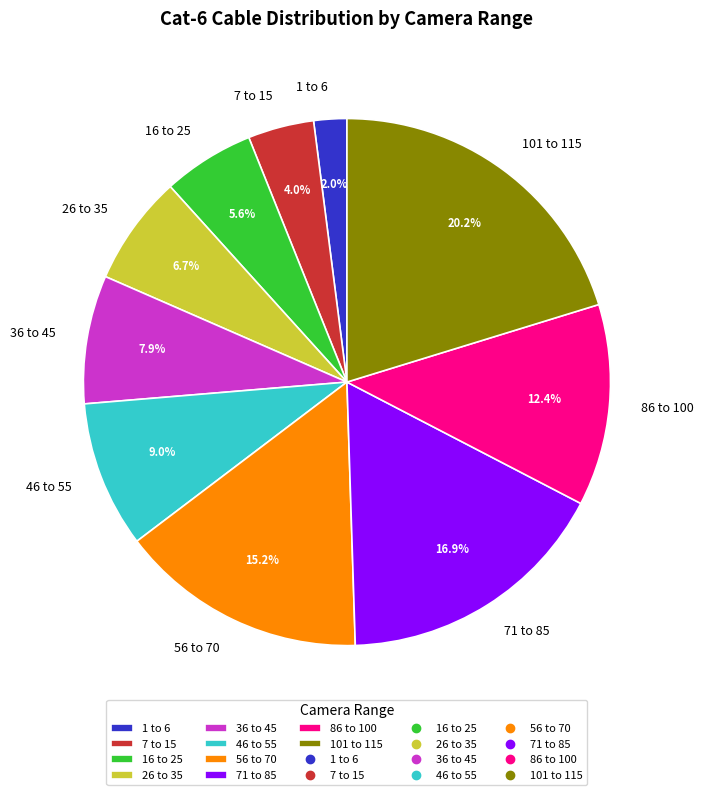

Do 7 to 15 and 26 to 35 together represent more than half of the pie?

No